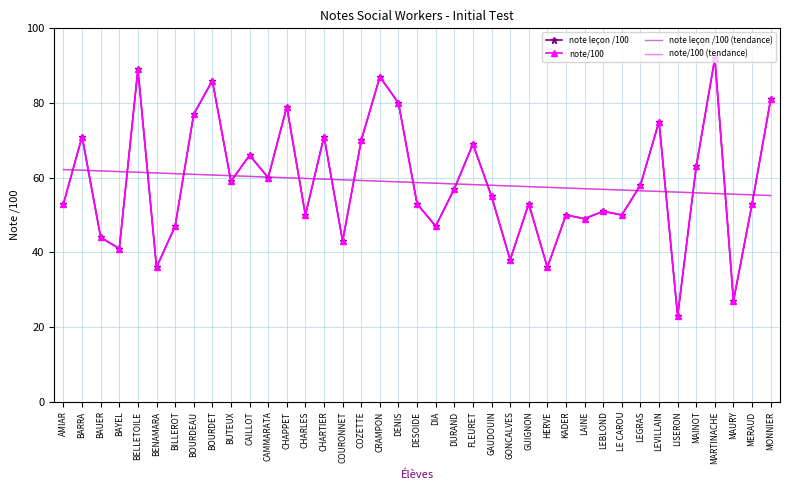

Where do note leçon /100 (tendance) and note/100 first cross each other?

AMIAR and BARRA